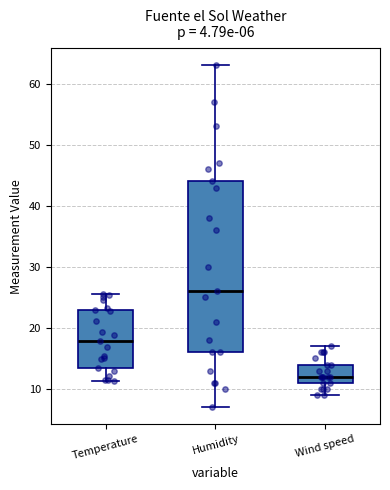

Which box's median line is the highest?

Humidity